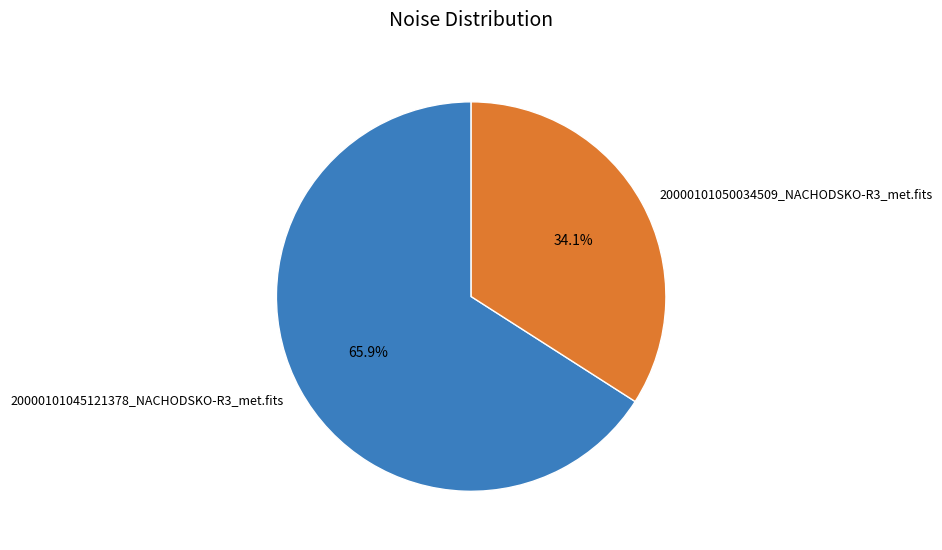

What is the largest slice in the pie chart?

20000101045121378_NACHODSKO-R3_met.fits